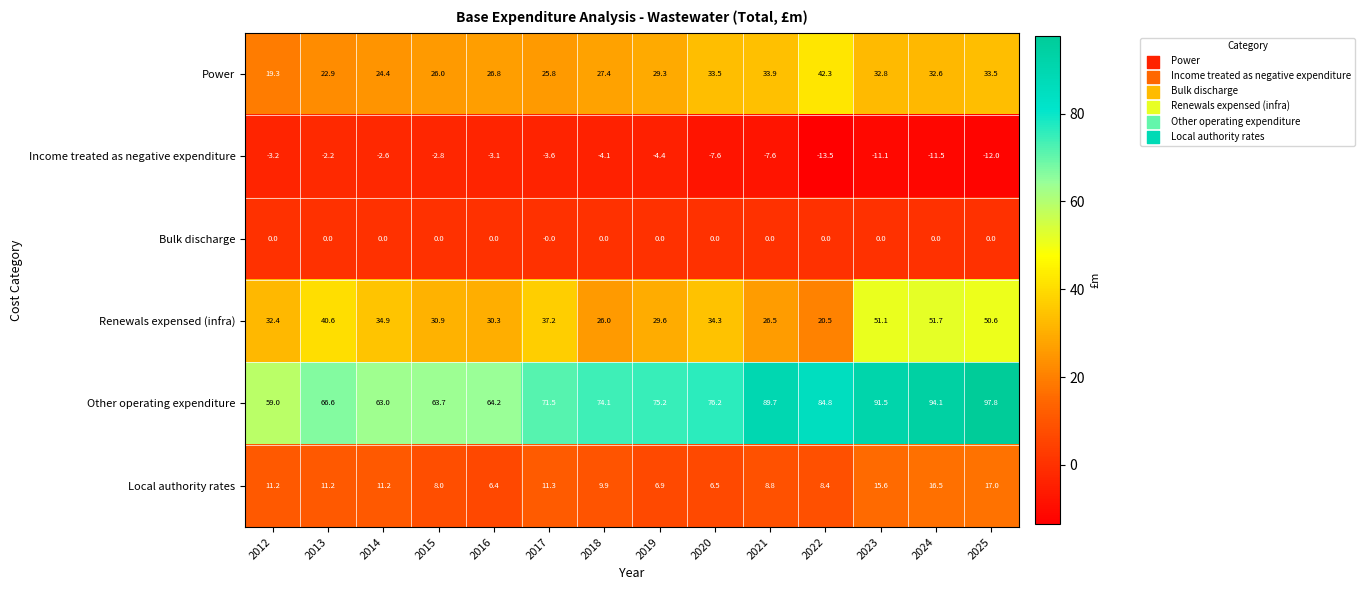

What is the sum of all Income treated as negative expenditure values?

-89.3